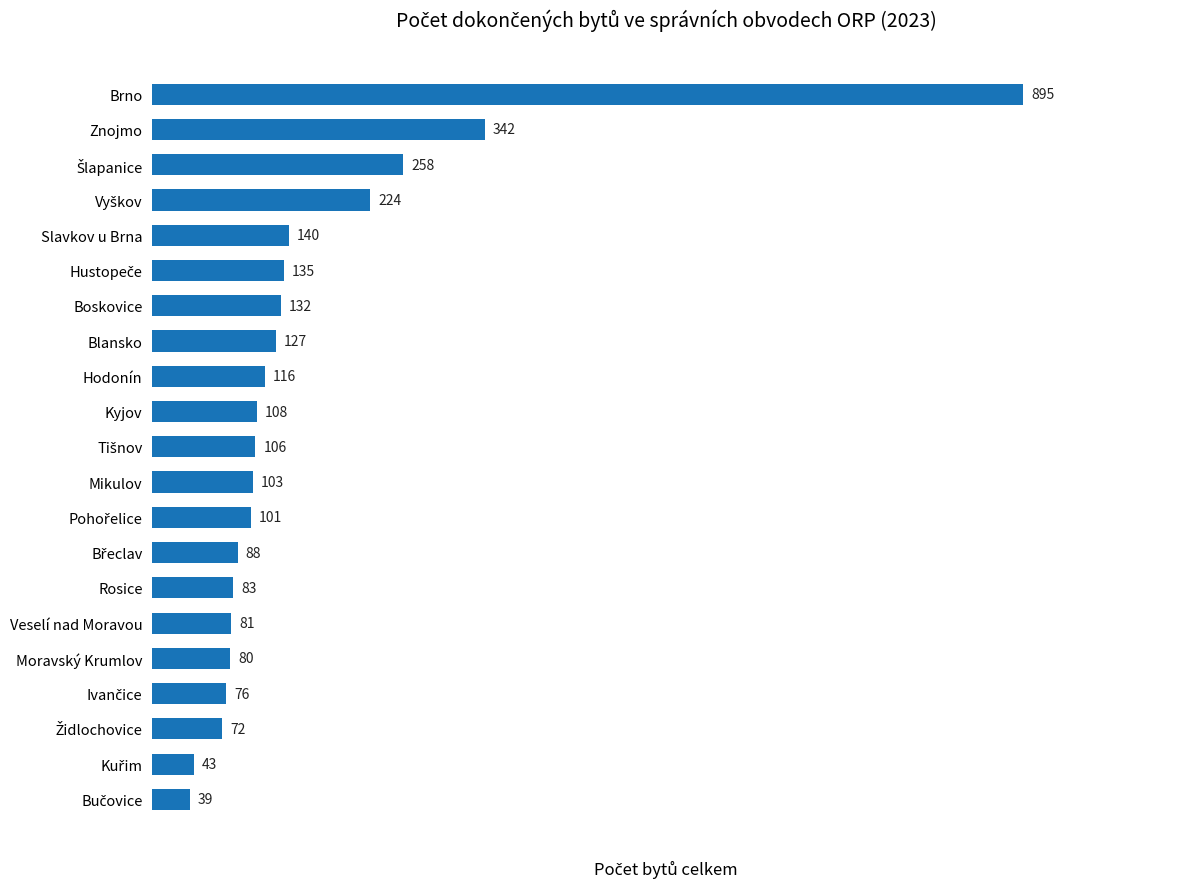

Reading bottom to top, list all the values displayed in this chart.

39	43	72	76	80	81	83	88	101	103	106	108	116	127	132	135	140	224	258	342	895